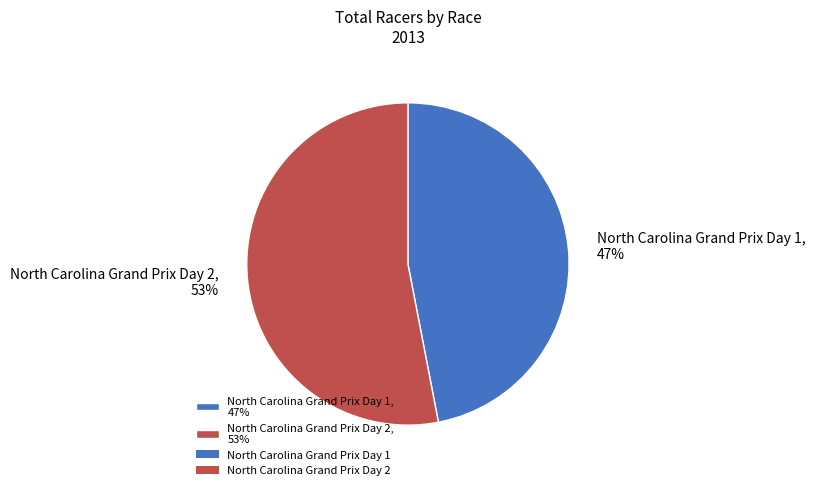

Combined, do North Carolina Grand Prix Day 2, 53% and North Carolina Grand Prix Day 1, 47% account for over 50%?

Yes